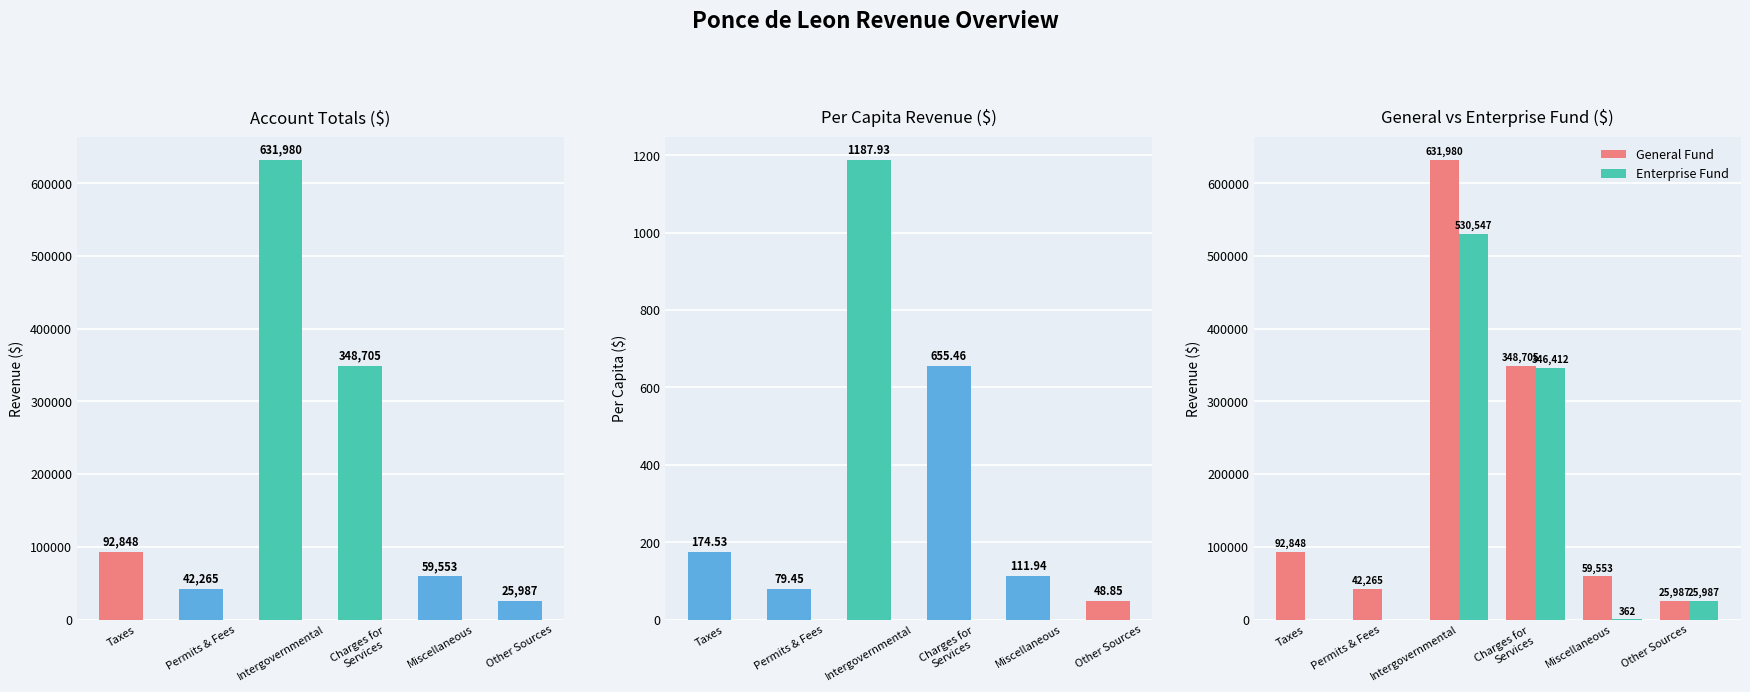

How many bars are there in total?

24